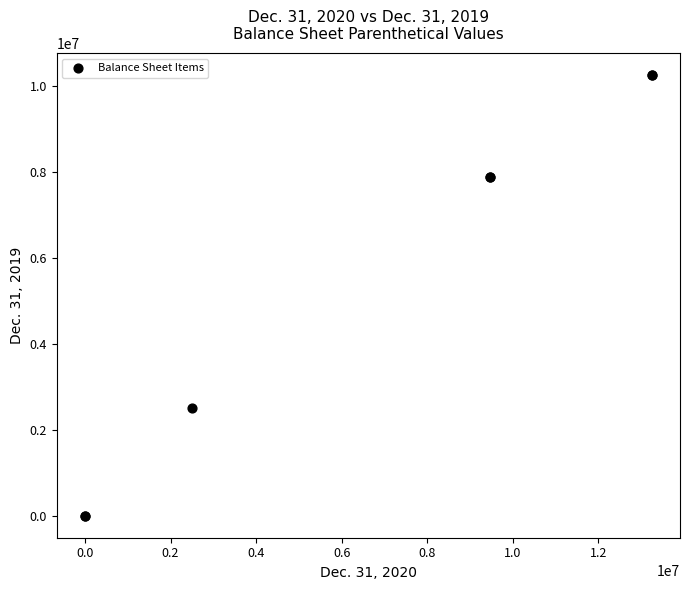

What Y value in the scatter plot is closest to 5125052?

2500000